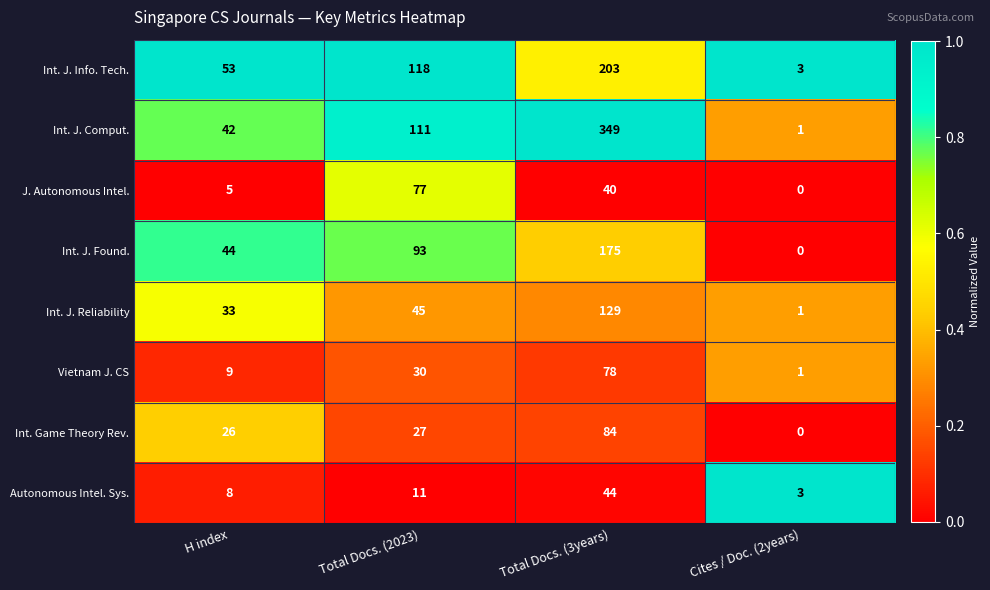

List the series in order of their peak value, highest first.

Int. J. Comput., Int. J. Info. Tech., Int. J. Found., Int. J. Reliability, Int. Game Theory Rev., Vietnam J. CS, J. Autonomous Intel., Autonomous Intel. Sys.